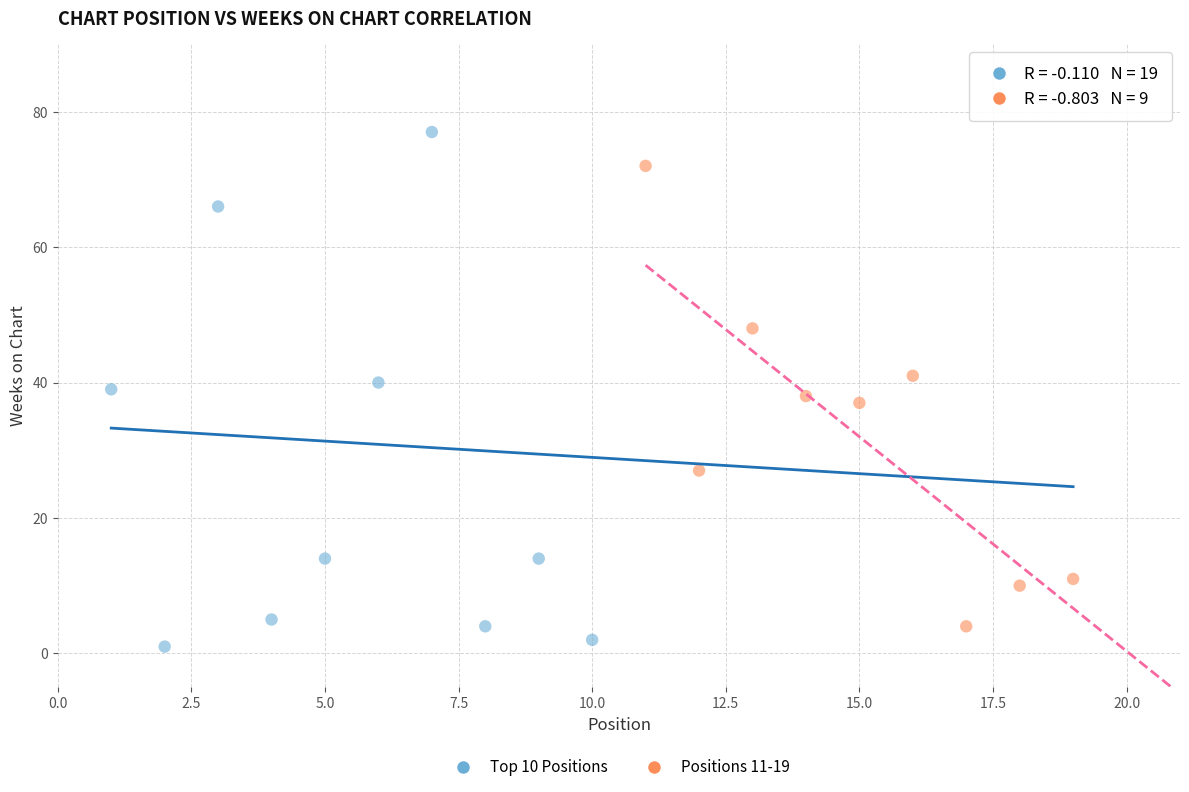

Which series has the largest Y range (max minus min)?

Top 10 Positions